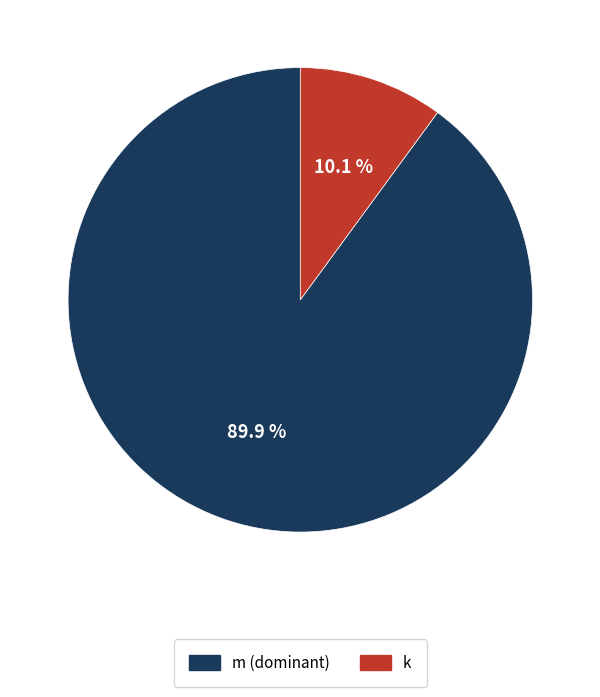

Does any single category account for the majority?

Yes